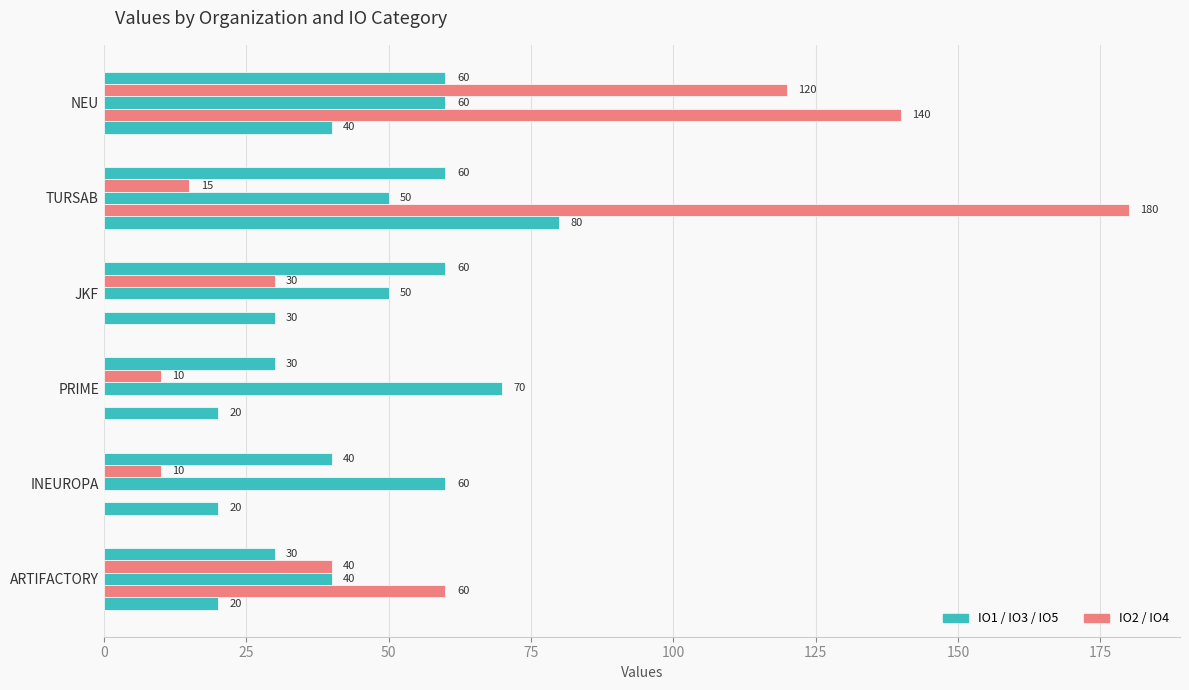

How many categories are shown in the chart?

6